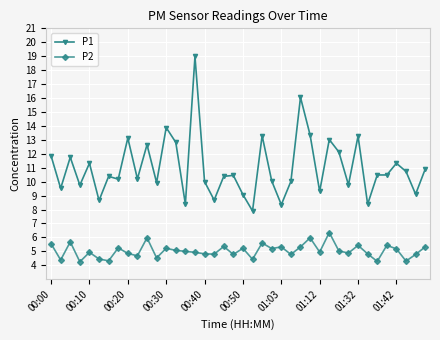

Which series has the largest range (max minus min)?

P1